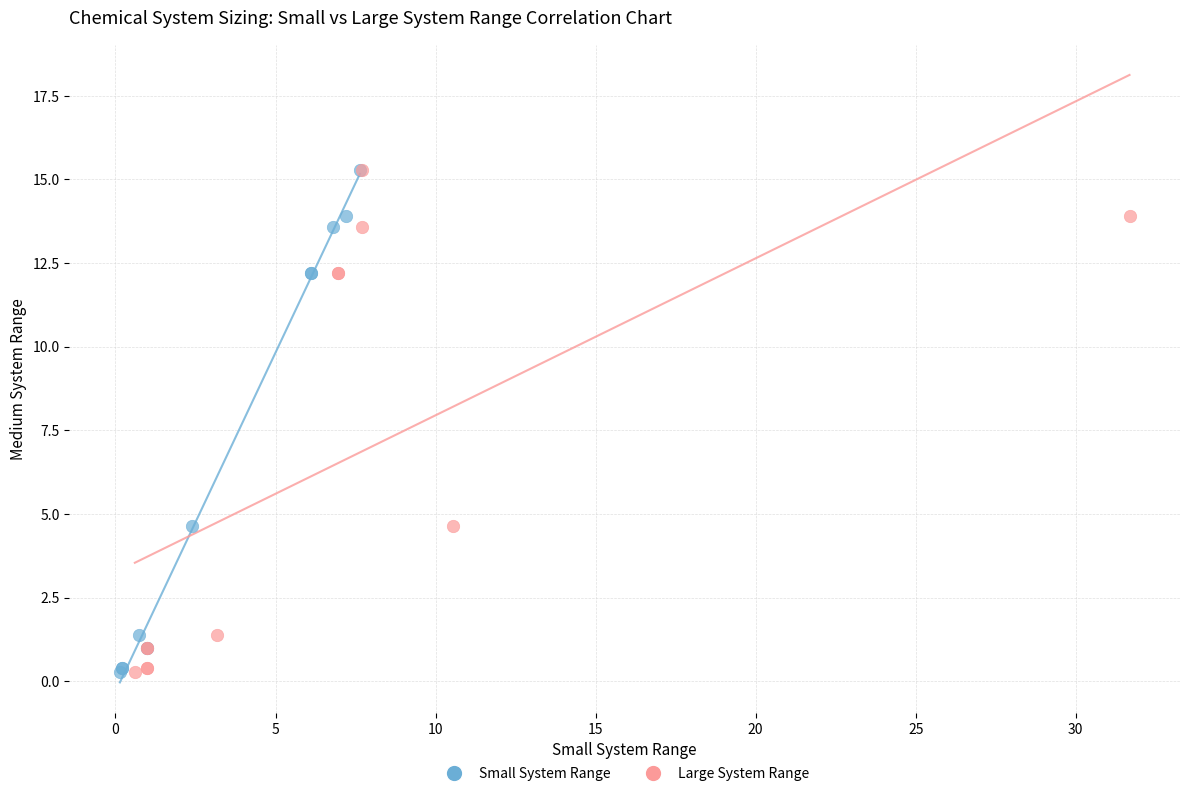

What are all the series names shown in the legend?

Small System Range, Large System Range